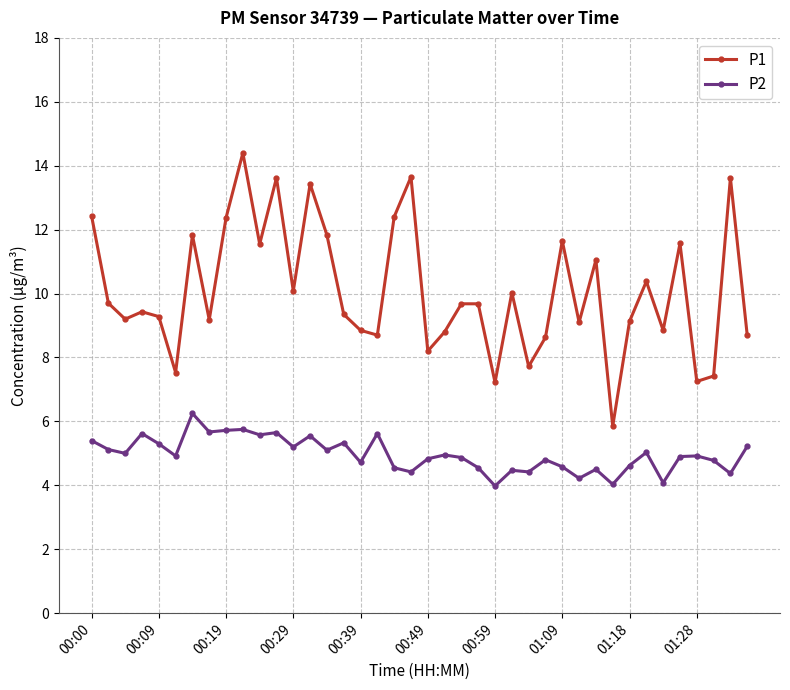

What is the difference between the maximum and minimum values in the P2 series?

2.3